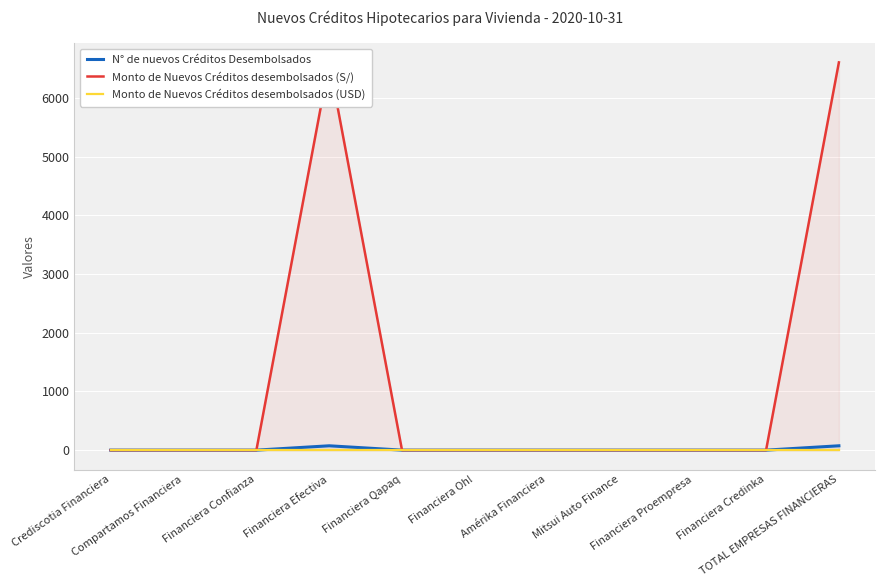

What is the label of the 7th point from the left?

Amérika Financiera